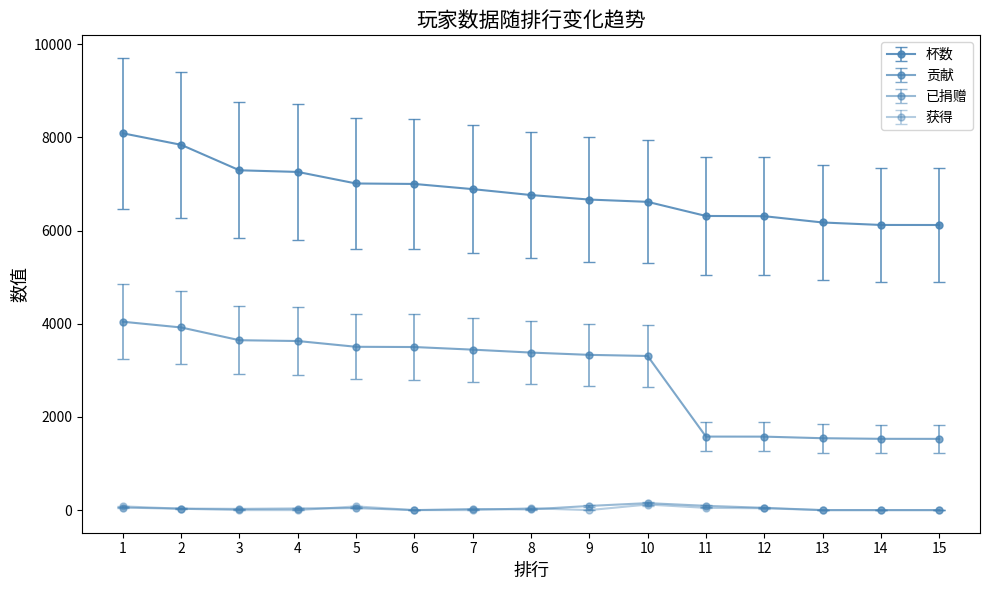

Where does the 已捐赠 series first go above 31?

1